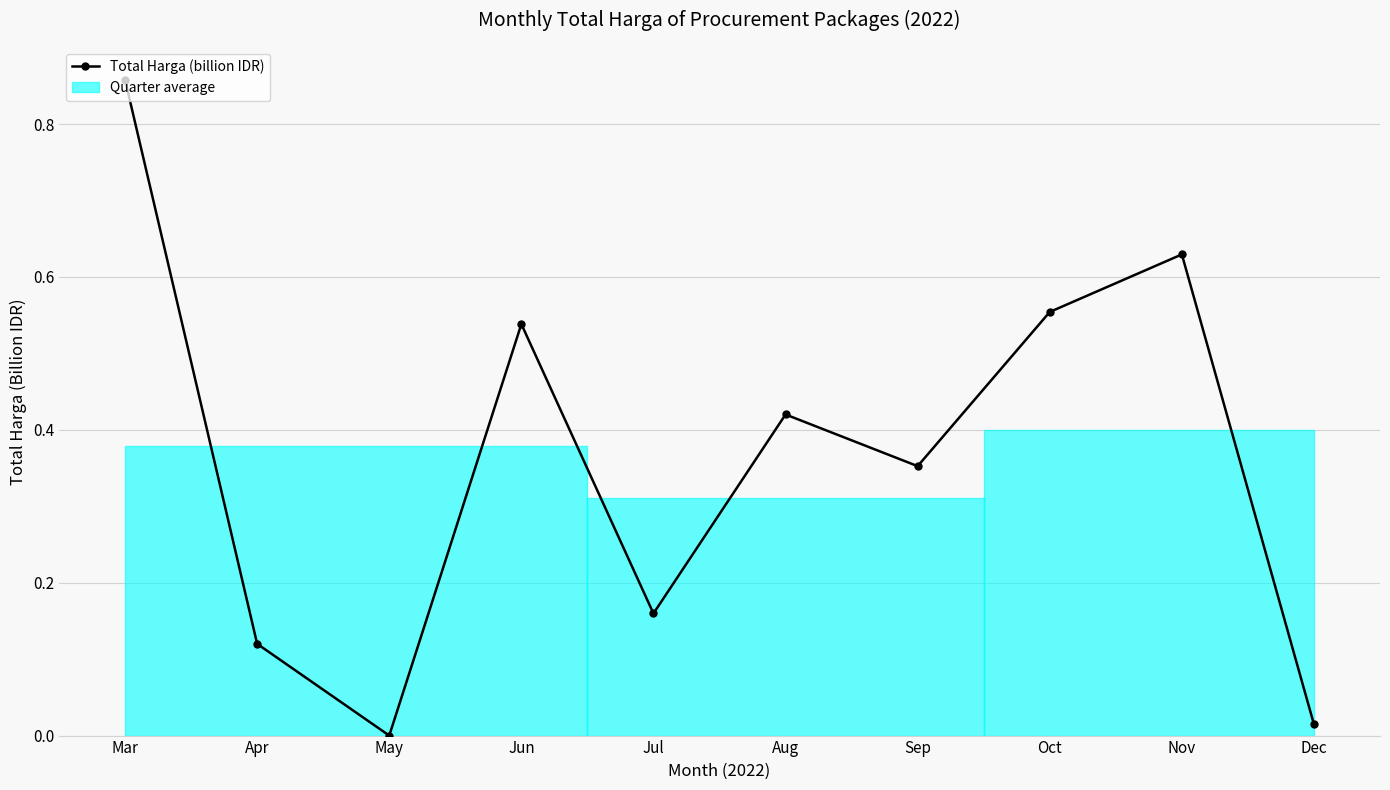

Read the value at Oct.

0.6